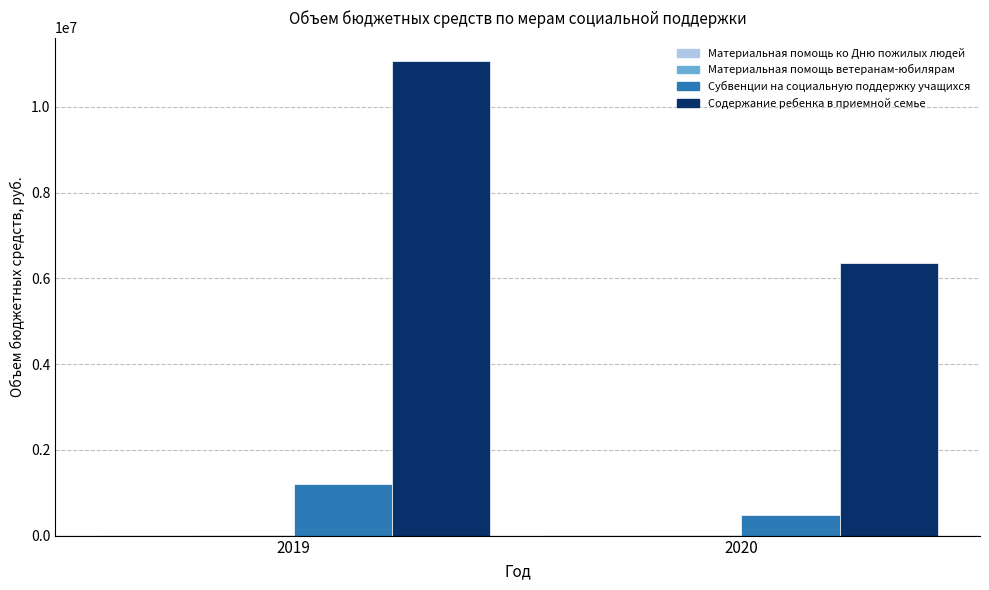

What is the maximum value shown in the chart?

11061548.1